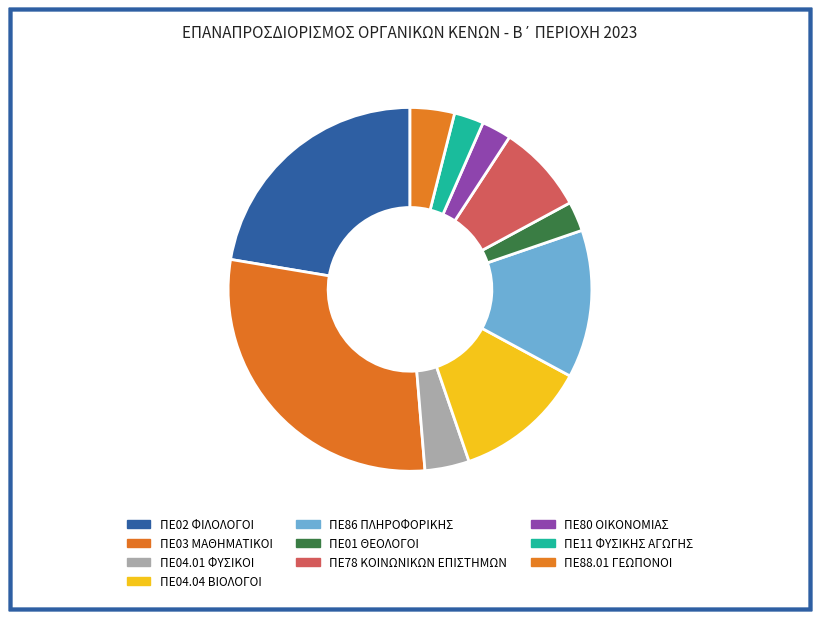

How many segments does this pie chart have?

10